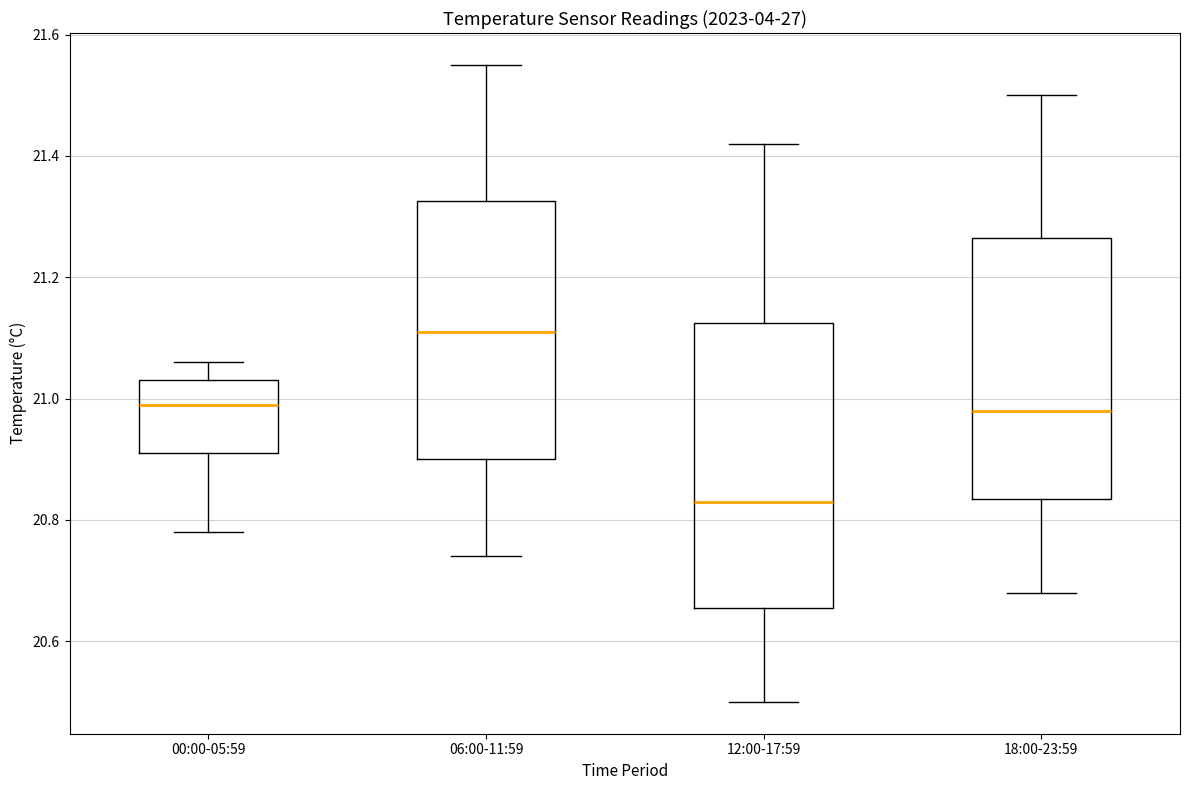

Where does the median line of the box for 00:00-05:59 sit on the y-axis? The values are not printed on the chart, so give them approximately, as read against the axis.

21.00